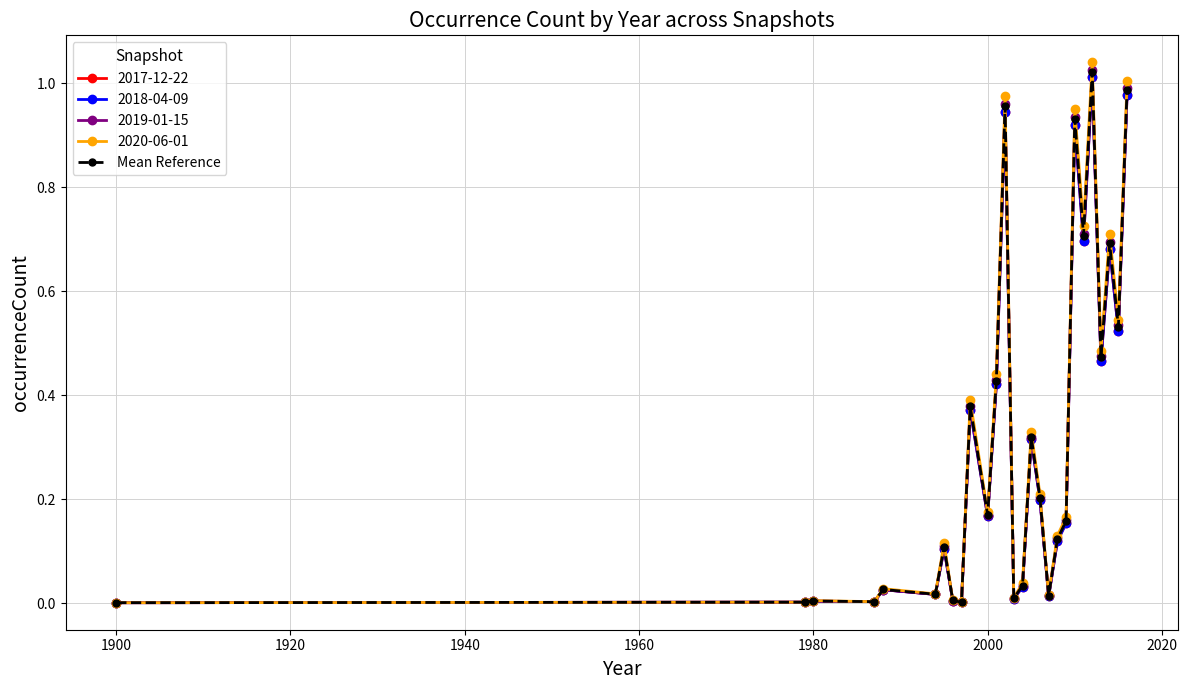

What is the greatest value displayed?

1.0